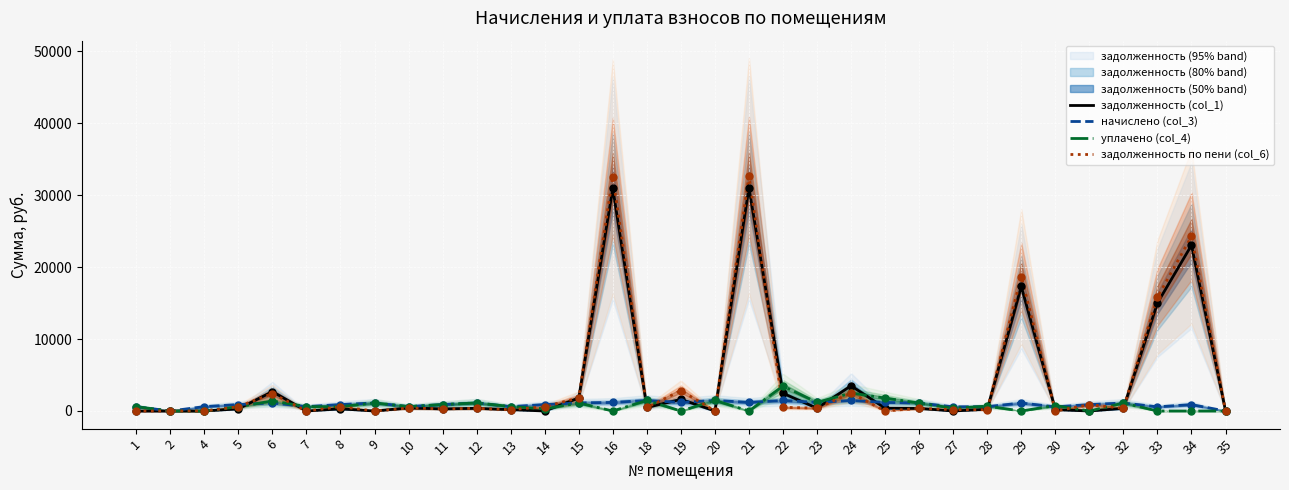

What are all the series names shown in the legend?

задолженность (col_1), начислено (col_3), уплачено (col_4), задолженность по пени (col_6)